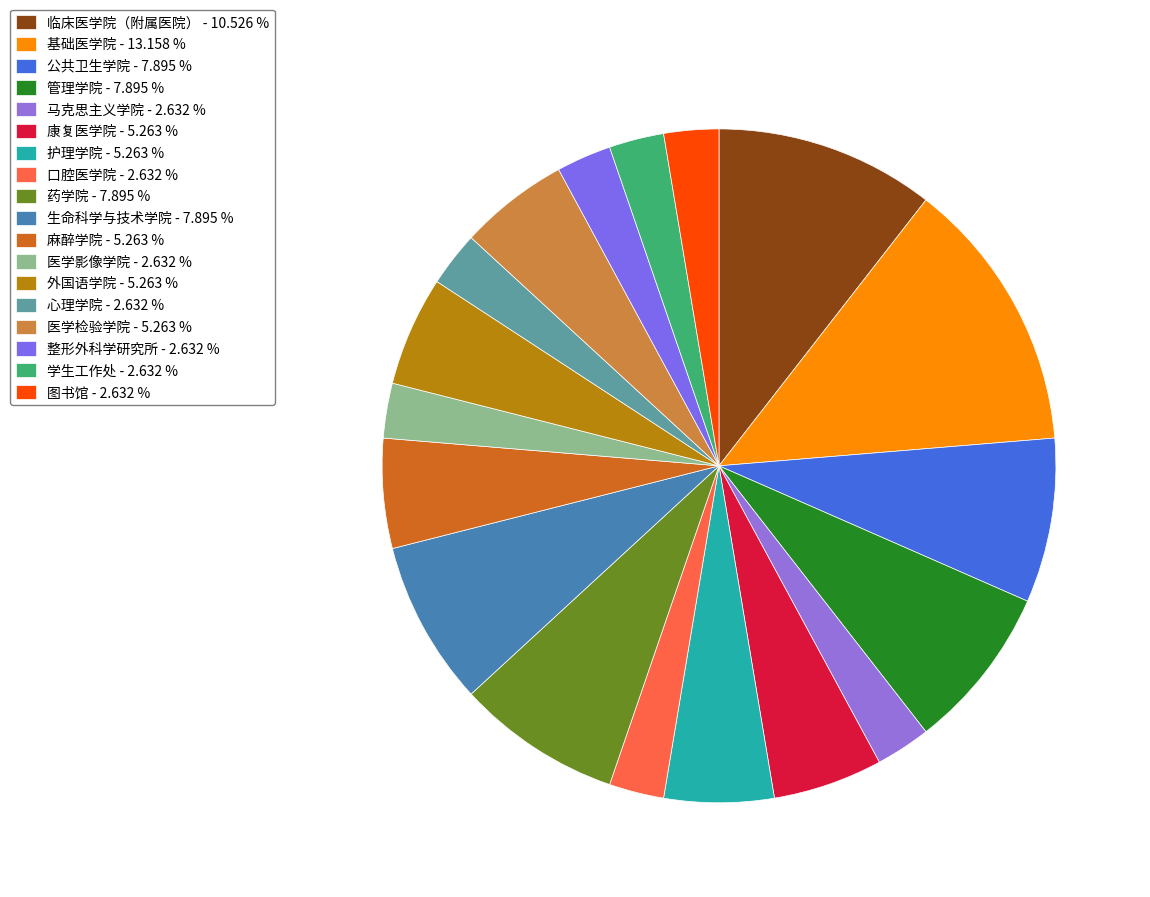

Is there any slice that represents more than half of the pie?

No